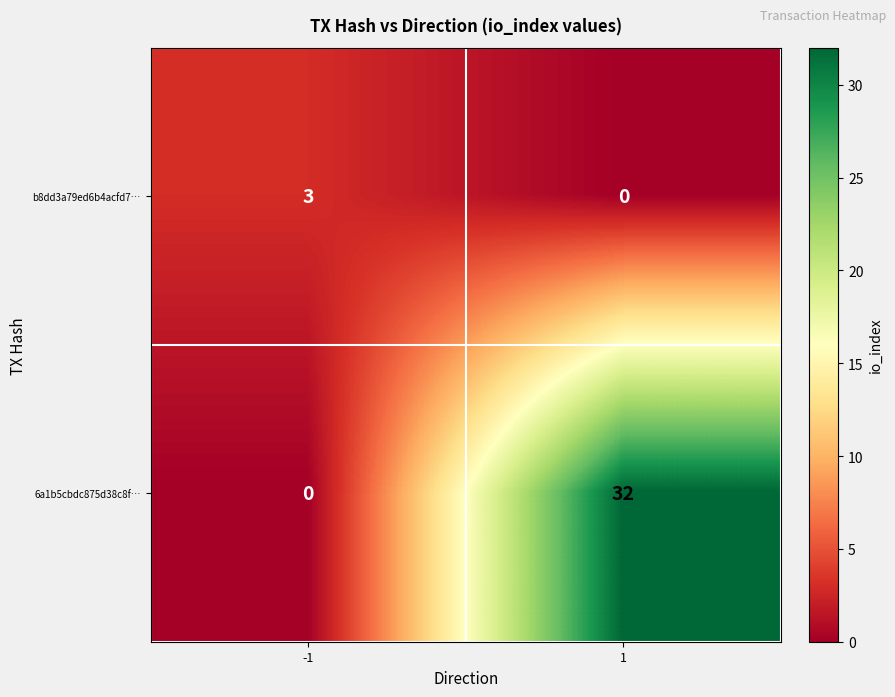

Is it true that 6a1b5cbdc875d38c8f… equals 44 at 1?

False